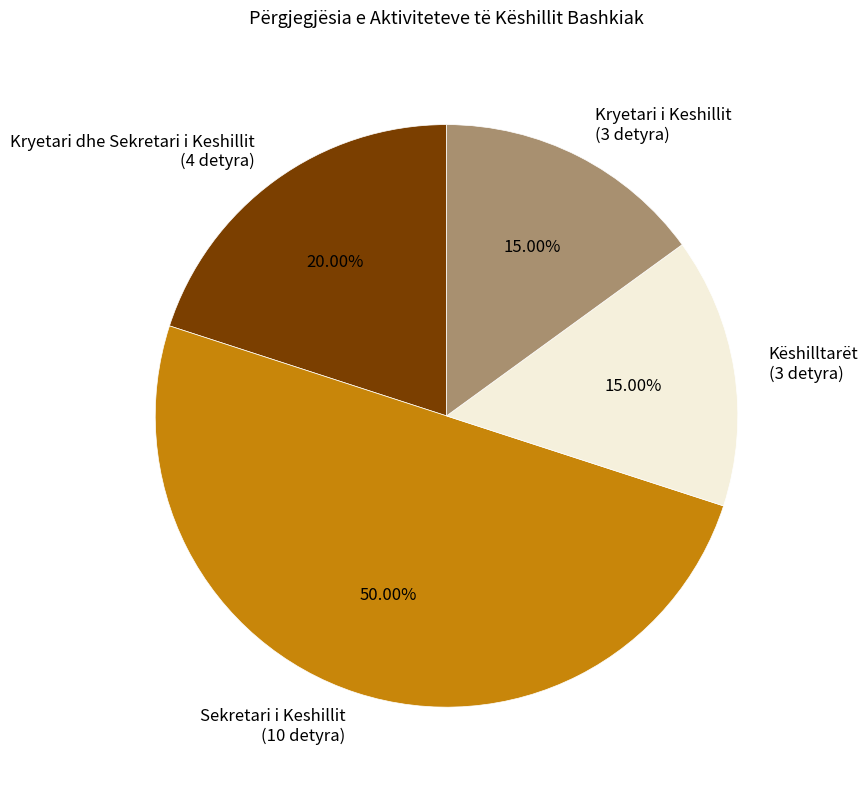

To the nearest percent, what is the average slice percentage?

25%